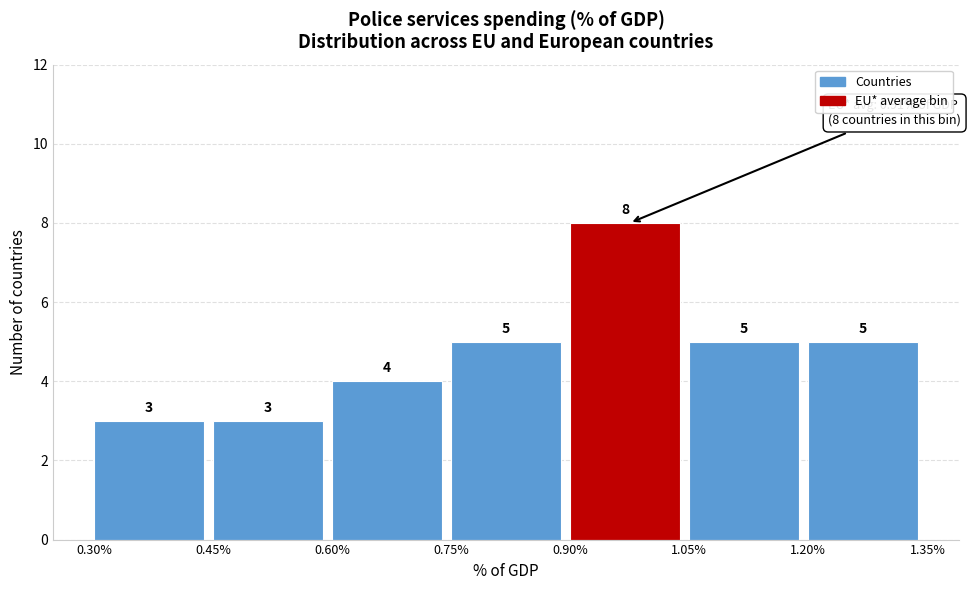

Reading left to right, list every bar in this chart as the range it spans on the x-axis followed by its height.

0.30% to 0.45%: 3
0.45% to 0.60%: 3
0.60% to 0.75%: 4
0.75% to 0.90%: 5
0.90% to 1.05%: 8
1.05% to 1.20%: 5
1.20% to 1.35%: 5